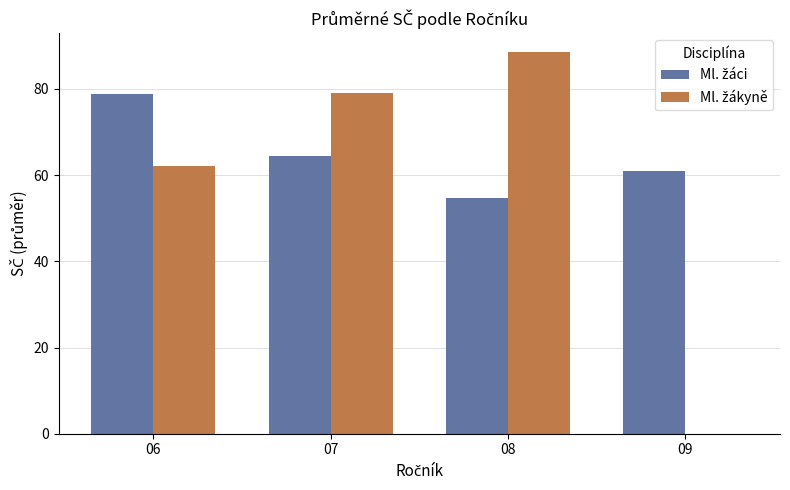

What is the total value across all series at 08?

143.2